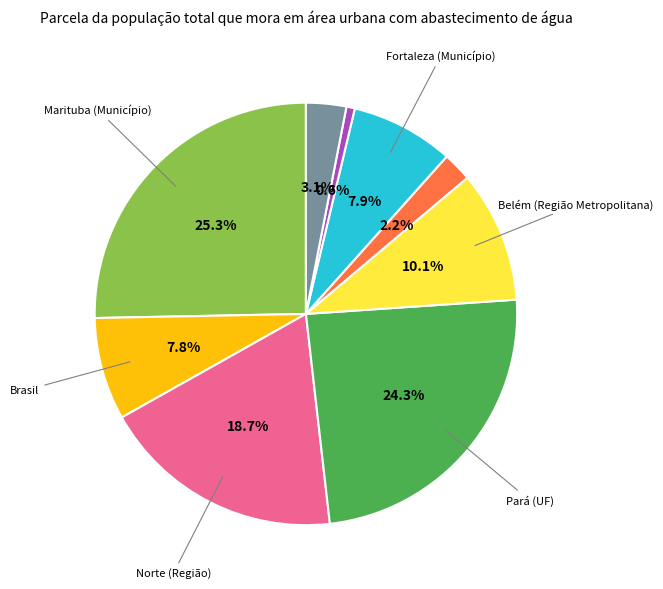

To the nearest percent, what is the average slice percentage?

11%